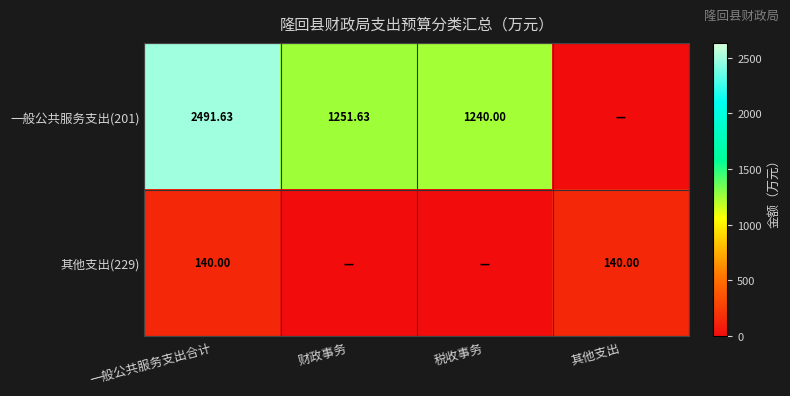

How many values in 其他支出(229) are above zero?

2